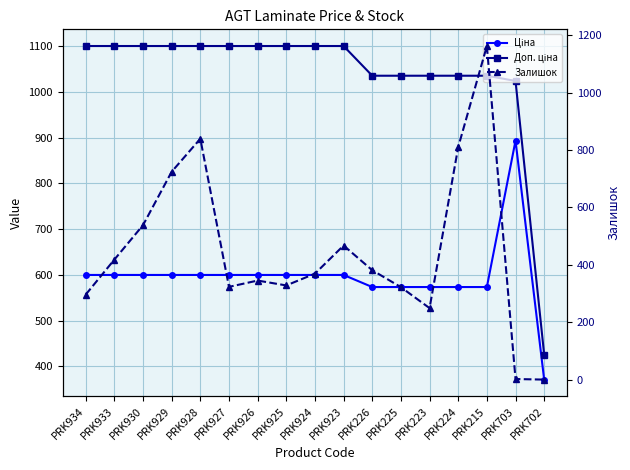

What is the spread (max minus min) of values at PRK925?

772.0